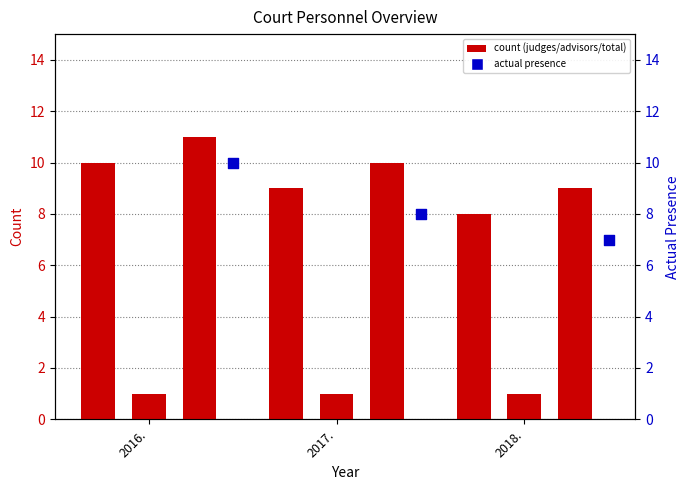

Is the value of Number of persons who resolve cases in total at 2017. greater than the value of Number of judges at 2018.?

Yes